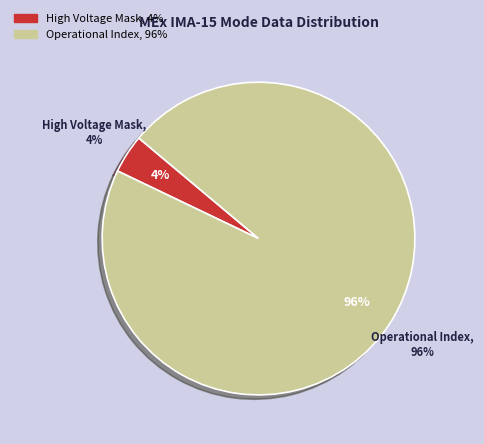

Is it true that Azimuth Sum Mode is 0% of the pie?

True